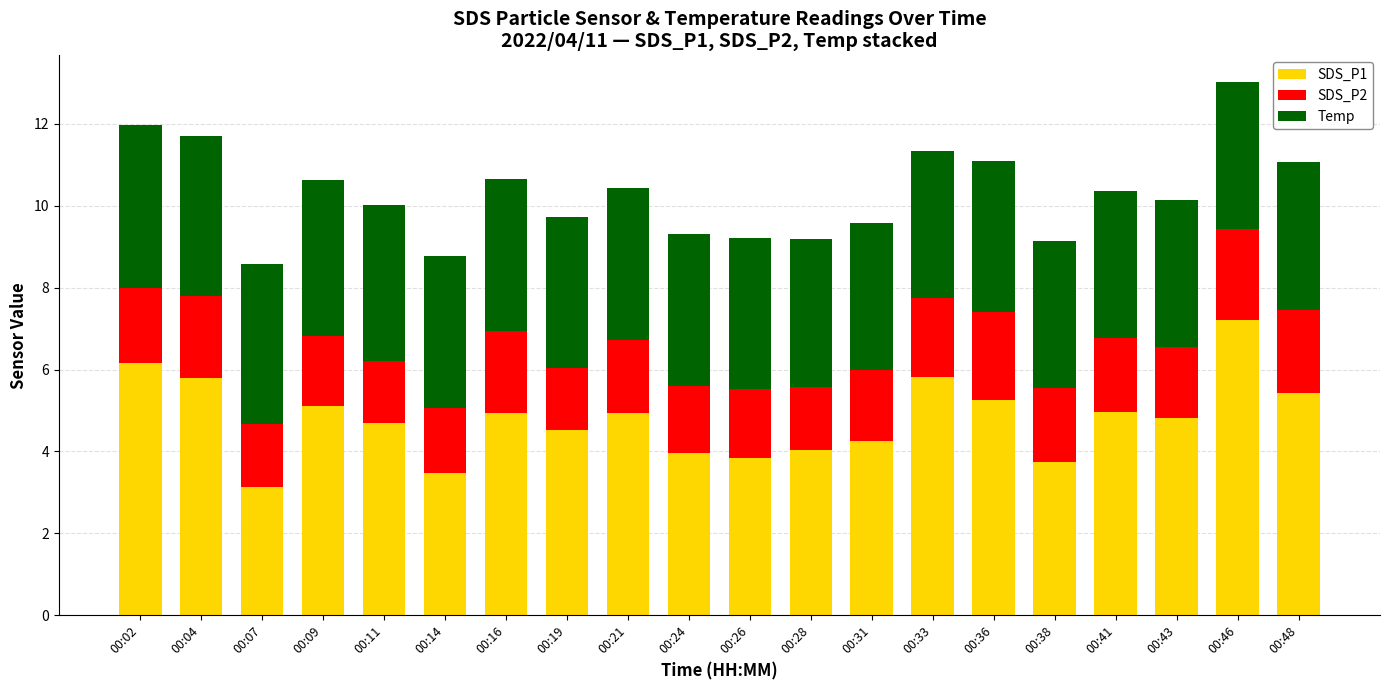

What is the total value across all series at 00:21?

10.4